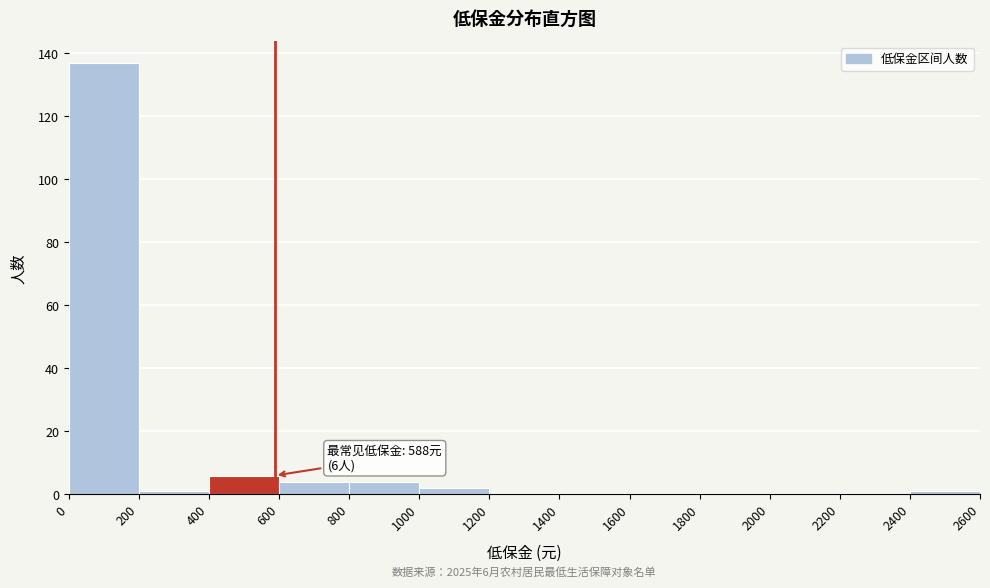

Over which range of the x-axis is the bar tallest?

0 to 200